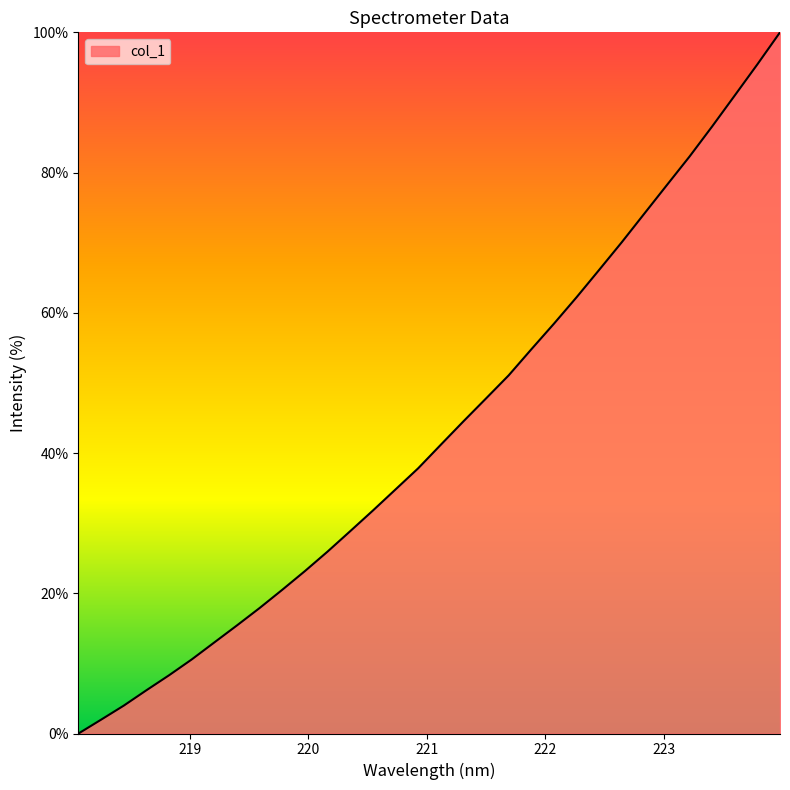

What is the greatest value displayed?

100.0